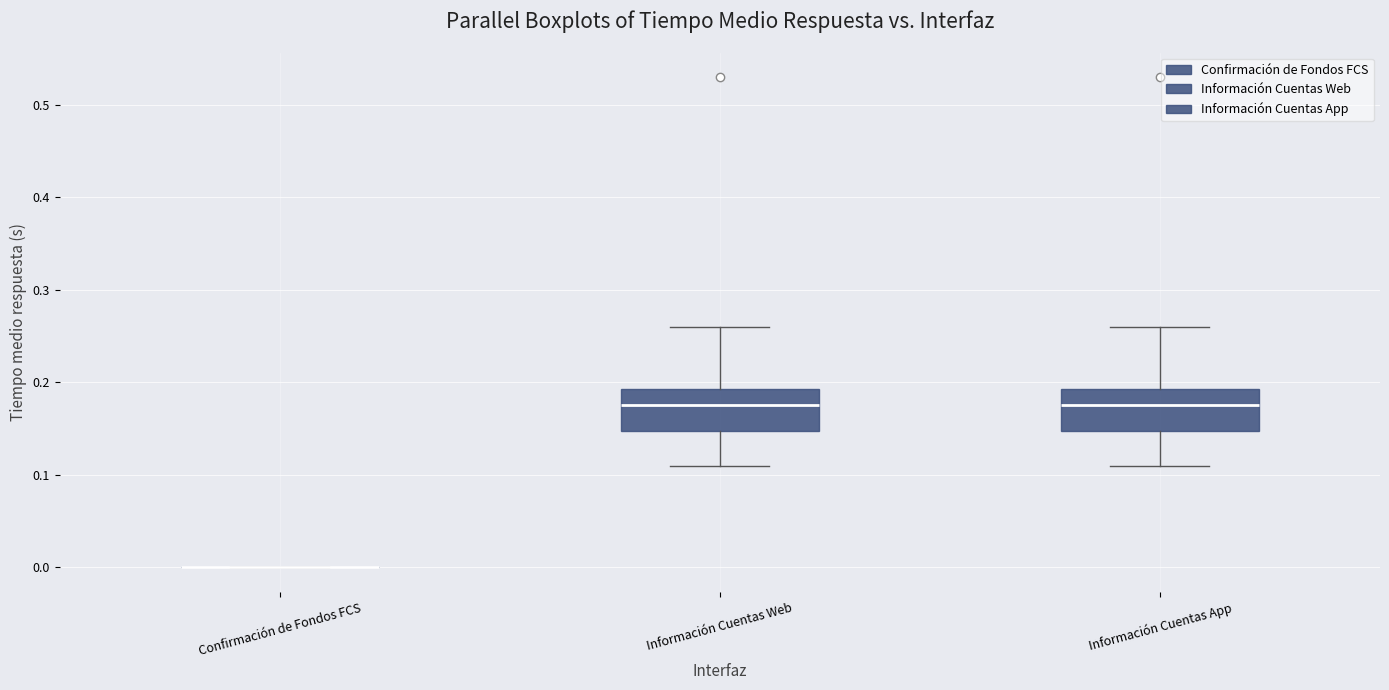

Reading left to right, read every box against the y-axis: the position of its median line, the range the box covers, and the ends of its whiskers. The values are not printed on the chart, so give them approximately, as read against the axis.

Confirmación de Fondos FCS: box collapsed to a line at 0.00, whiskers 0.00 to 0.00
Información Cuentas Web: median 0.18, box 0.15 to 0.19, whiskers 0.11 to 0.26
Información Cuentas App: median 0.18, box 0.15 to 0.19, whiskers 0.11 to 0.26